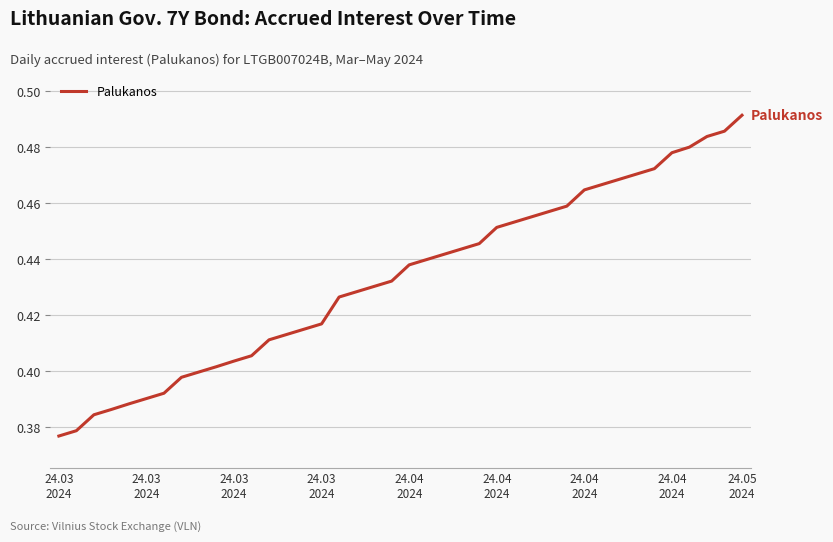

How many categories are shown in the chart?

40